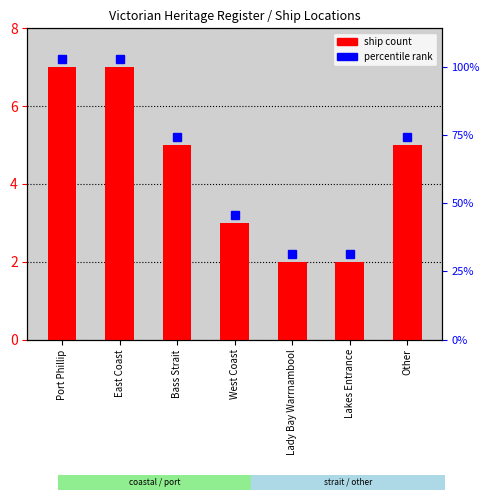

What is the difference between the maximum and minimum values?

5